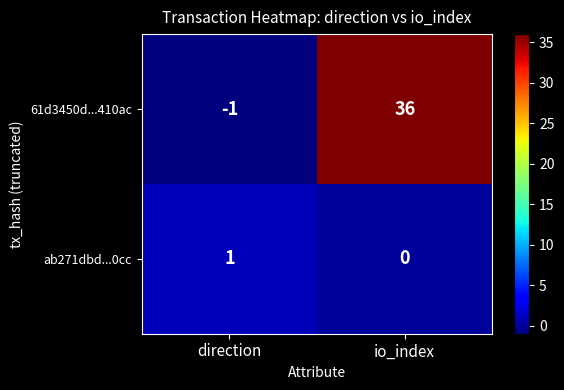

True or false: 61d3450d...410ac has a value of -2 at direction.

False